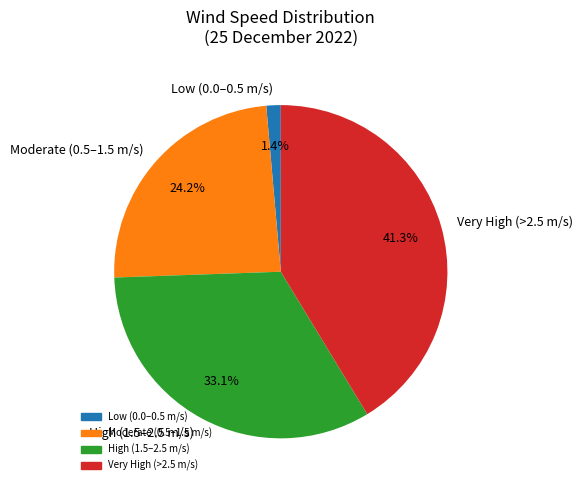

Which has a higher value, Very High (>2.5 m/s) or High (1.5–2.5 m/s)?

Very High (>2.5 m/s)